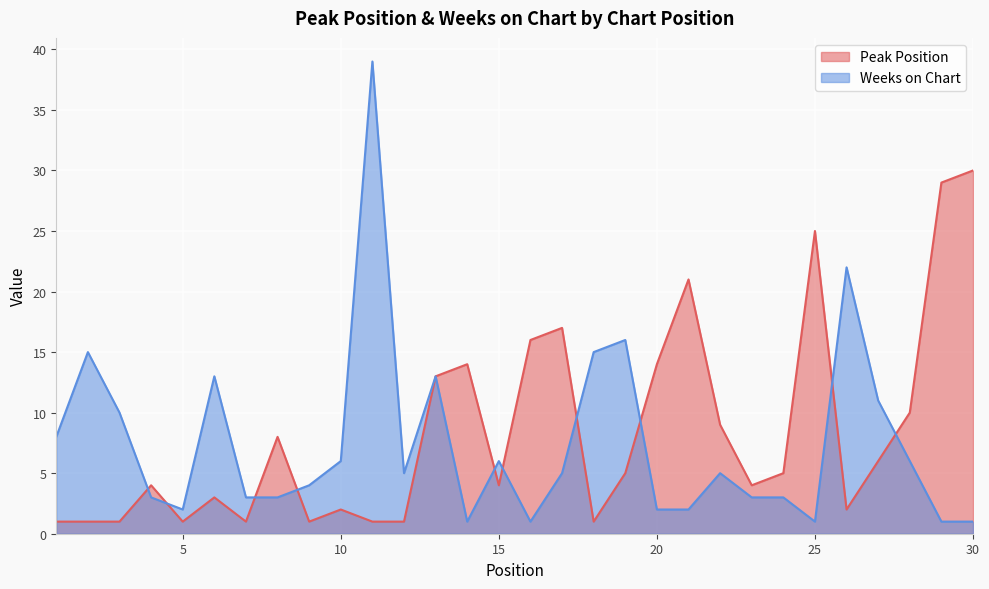

Reading left to right, what are all the values shown in this chart?

Peak Position: 1=1	2=1	3=1	4=4	5=1	6=3	7=1	8=8	9=1	10=2	11=1	12=1	13=13	14=14	15=4	16=16	17=17	18=1	19=5	20=14	21=21	22=9	23=4	24=5	25=25	26=2	27=6	28=10	29=29	30=30
Weeks on Chart: 1=8	2=15	3=10	4=3	5=2	6=13	7=3	8=3	9=4	10=6	11=39	12=5	13=13	14=1	15=6	16=1	17=5	18=15	19=16	20=2	21=2	22=5	23=3	24=3	25=1	26=22	27=11	28=6	29=1	30=1